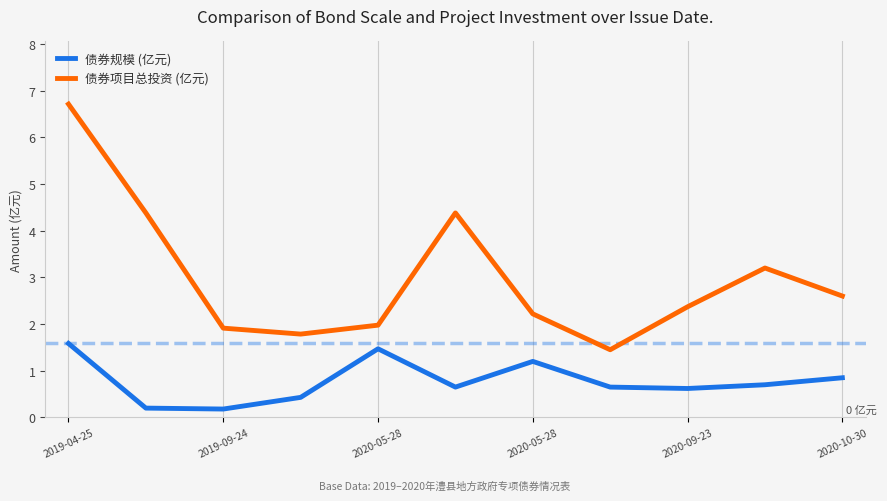

Which series has the largest total across all categories?

债券项目总投资 (亿元)